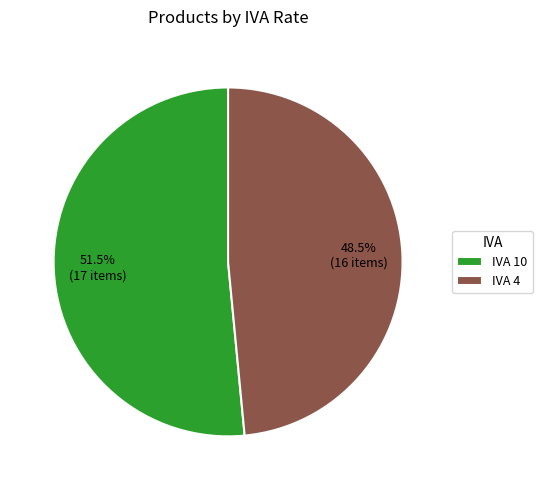

Is there a majority slice in this chart?

Yes